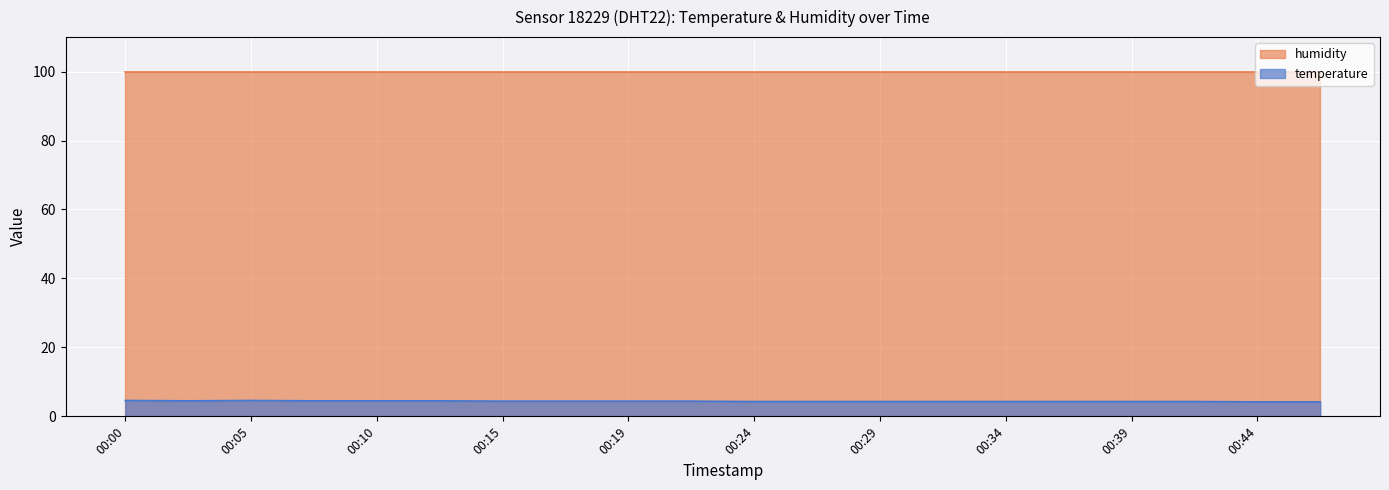

What is the average value?

4.4